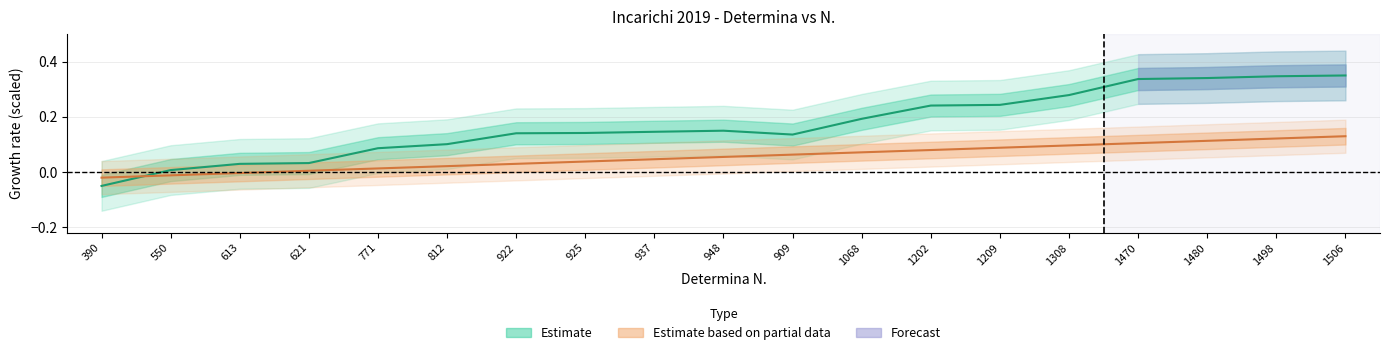

Reading left to right, extract all data points from this chart.

Determina N.: -0.1	0.0	0.0	0.0	0.1	0.1	0.1	0.1	0.1	0.2	0.1	0.2	0.2	0.2	0.3	0.3	0.3	0.3	0.4
N.: -0.0	-0.0	-0.0	0.0	0.0	0.0	0.0	0.0	0.0	0.1	0.1	0.1	0.1	0.1	0.1	0.1	0.1	0.1	0.1